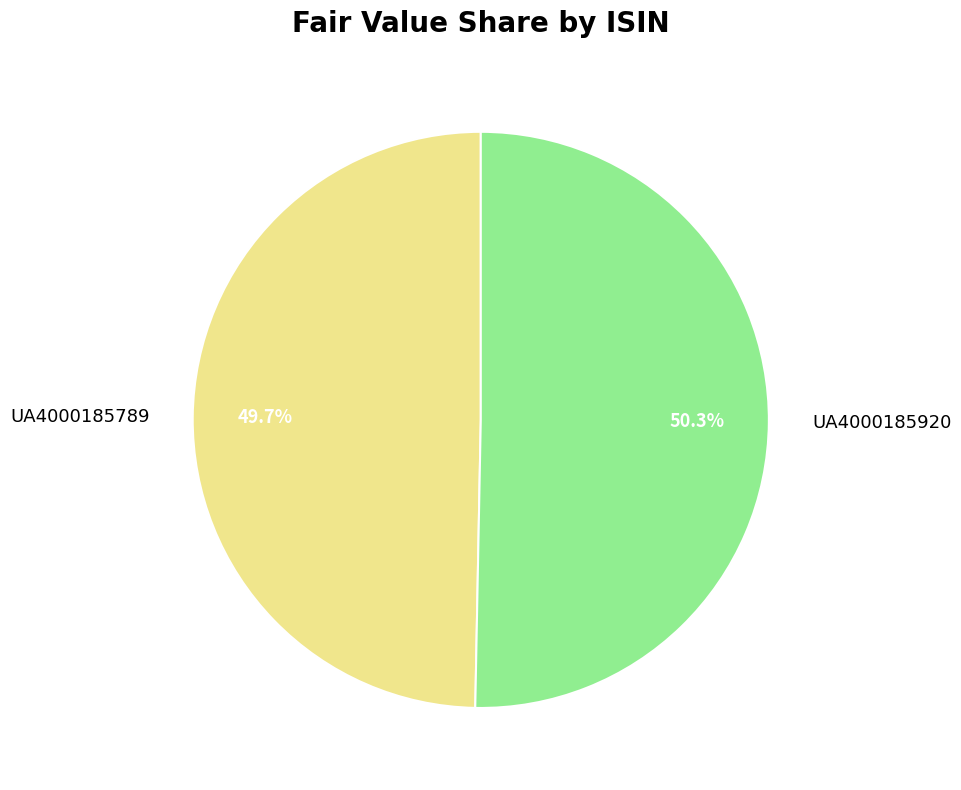

Is it true that UA4000185920 is 50% of the pie?

True